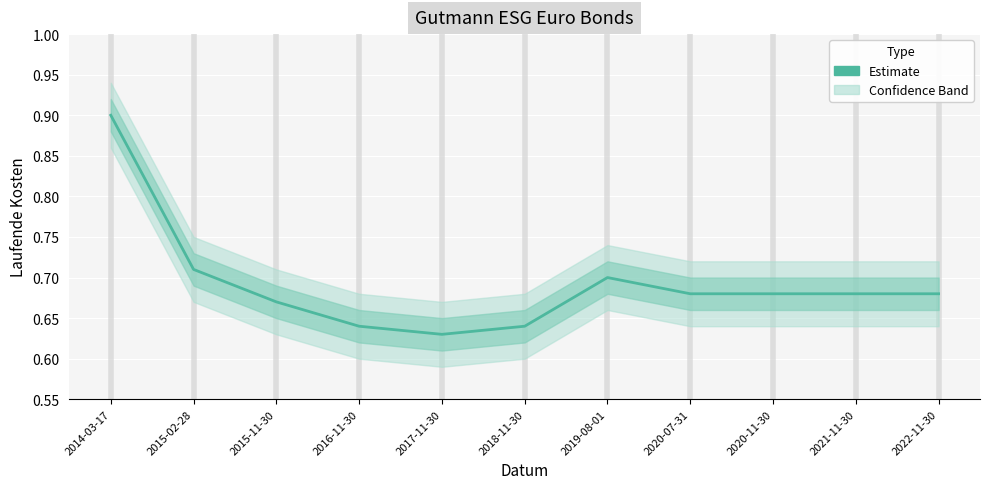

What is the greatest value displayed?

0.9